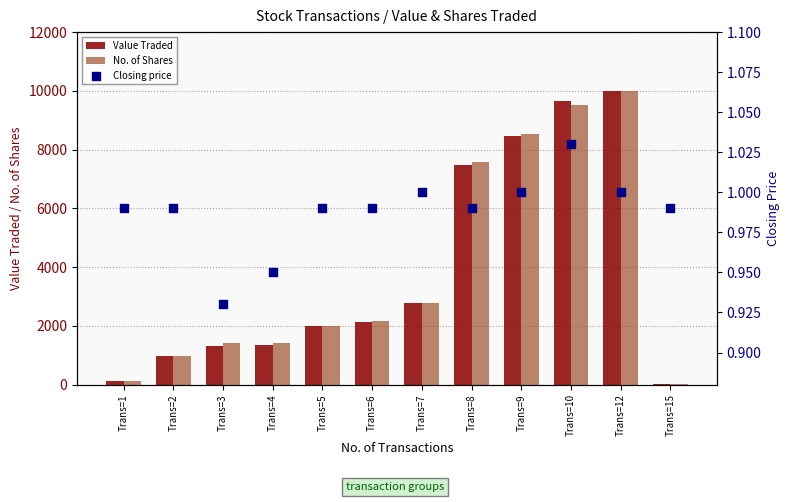

Which series has the largest total across all categories?

No. of Shares